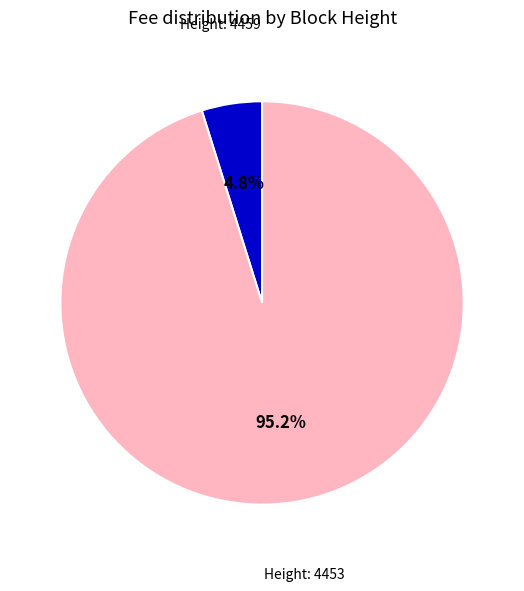

Rank the categories by value from highest to lowest.

Height: 4453, Height: 4459